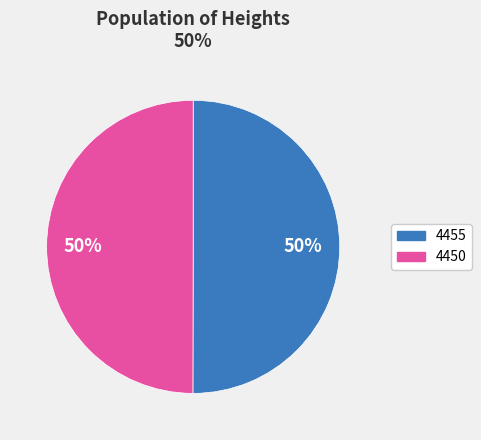

What percentage is the 4455 slice, to the nearest percent?

50%